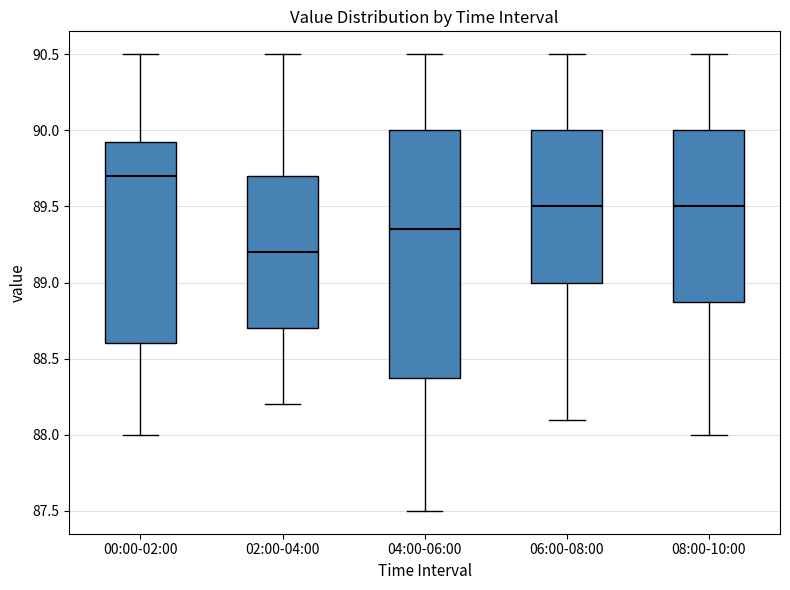

Which box is the tallest, from its lower edge to its upper edge?

04:00-06:00